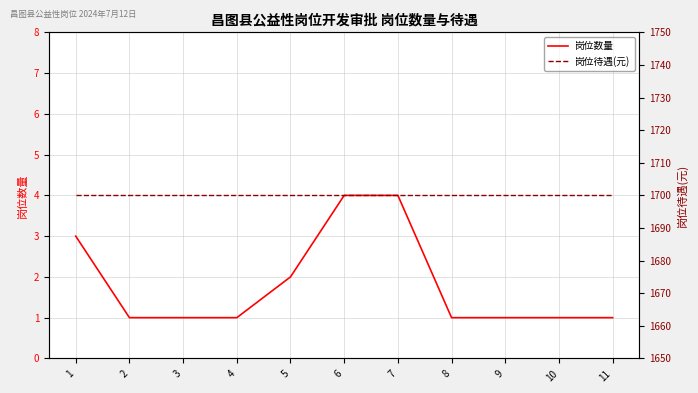

Read the 岗位数量 value at 4.

1